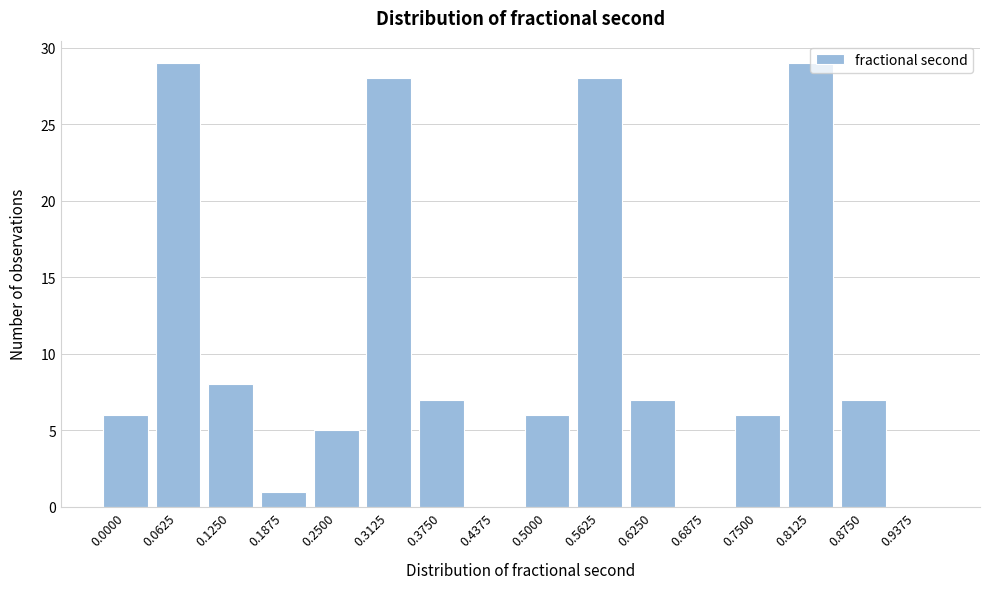

What is the change in value from 0.5625 to 0.6250?

-21